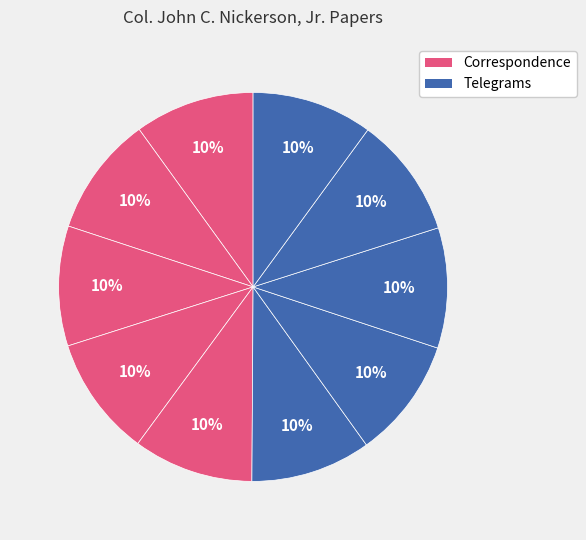

How many slices are in this pie chart?

10